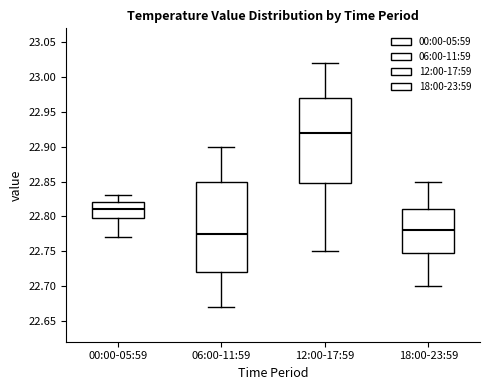

Which box is the tallest, from its lower edge to its upper edge?

06:00-11:59